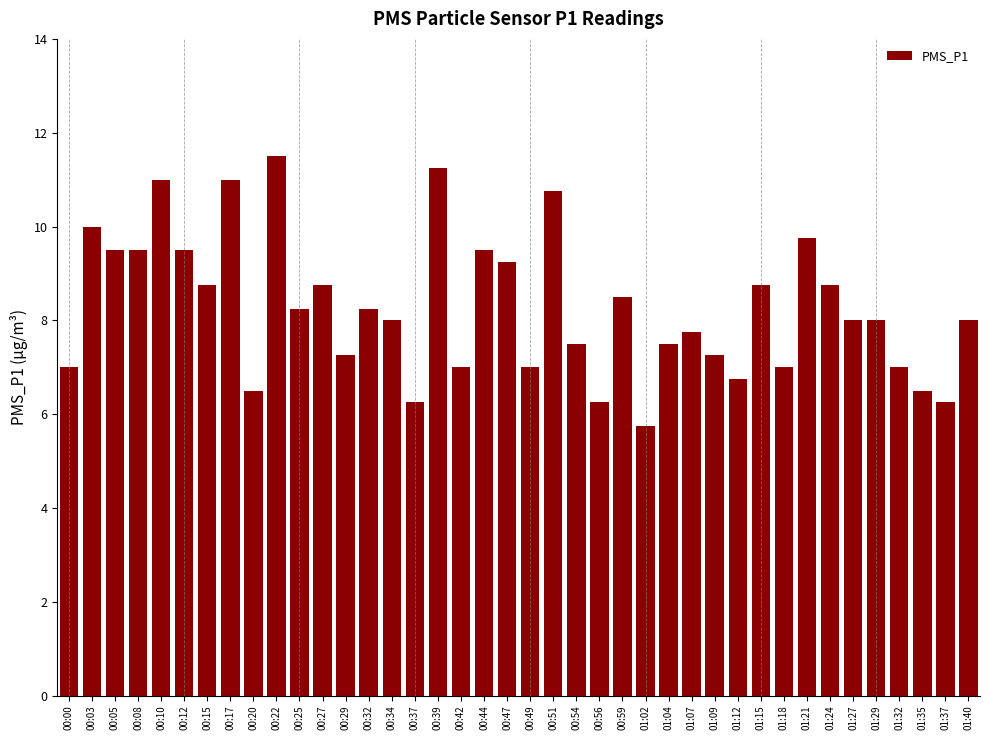

At which category does the chart reach its minimum across all series?

01:02